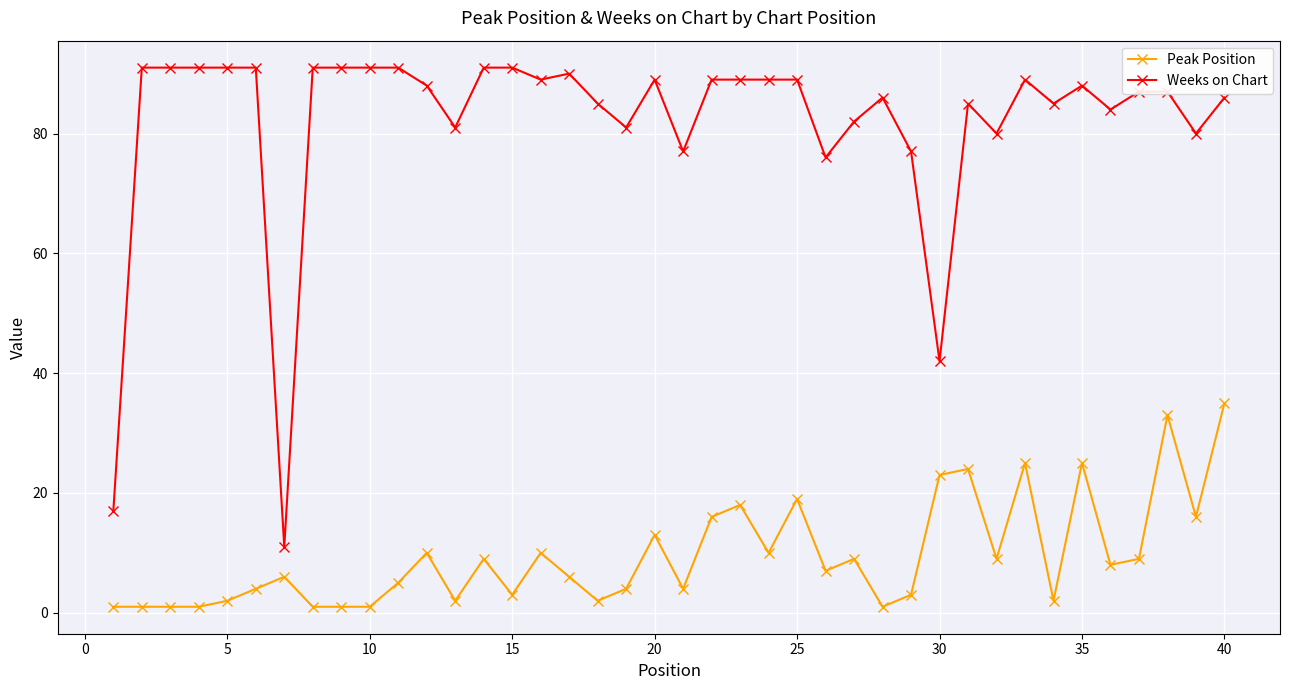

What is the average value of the Weeks on Chart series?

82